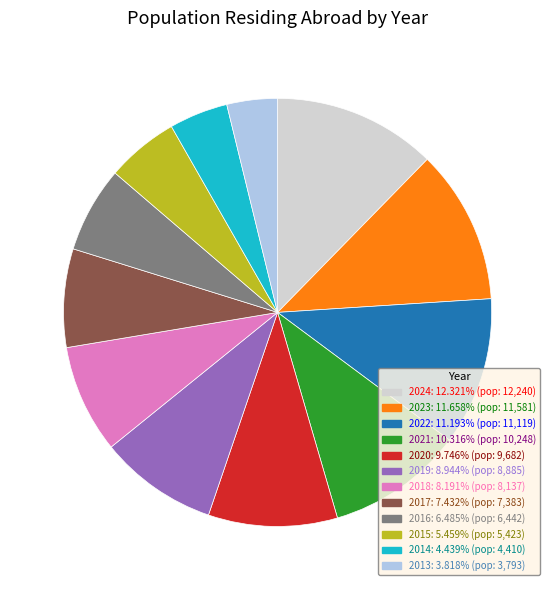

How many segments does this pie chart have?

12